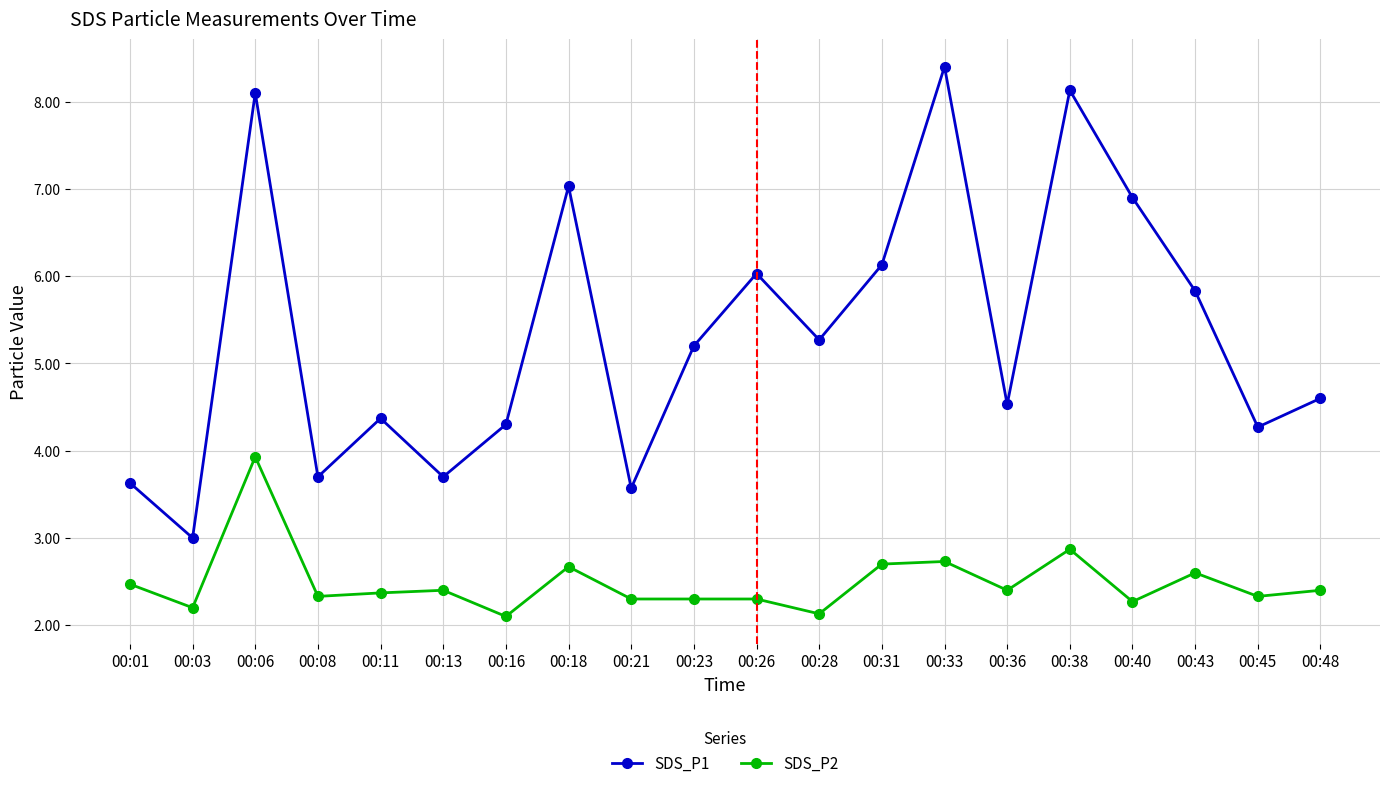

True or false: SDS_P1 and SDS_P2 cross at least once.

False